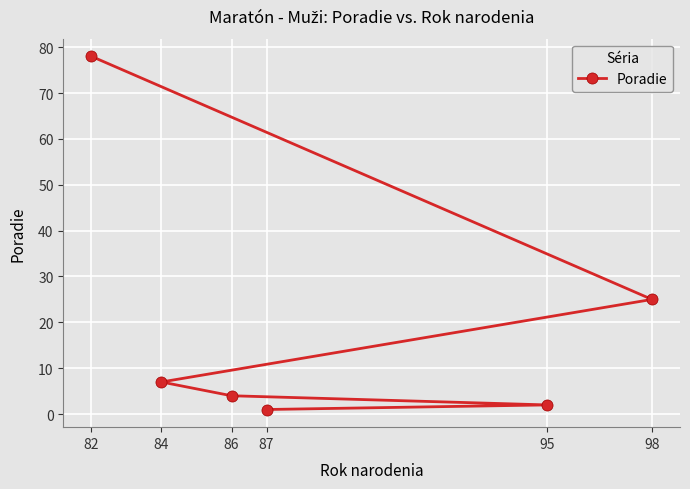

What is the value of the 6th point from the left?

25